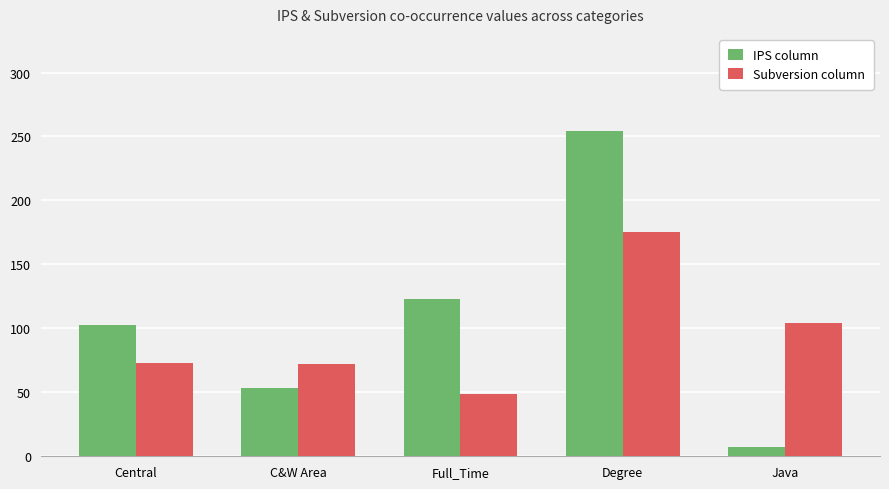

What is the label of the 1st bar from the left?

Central